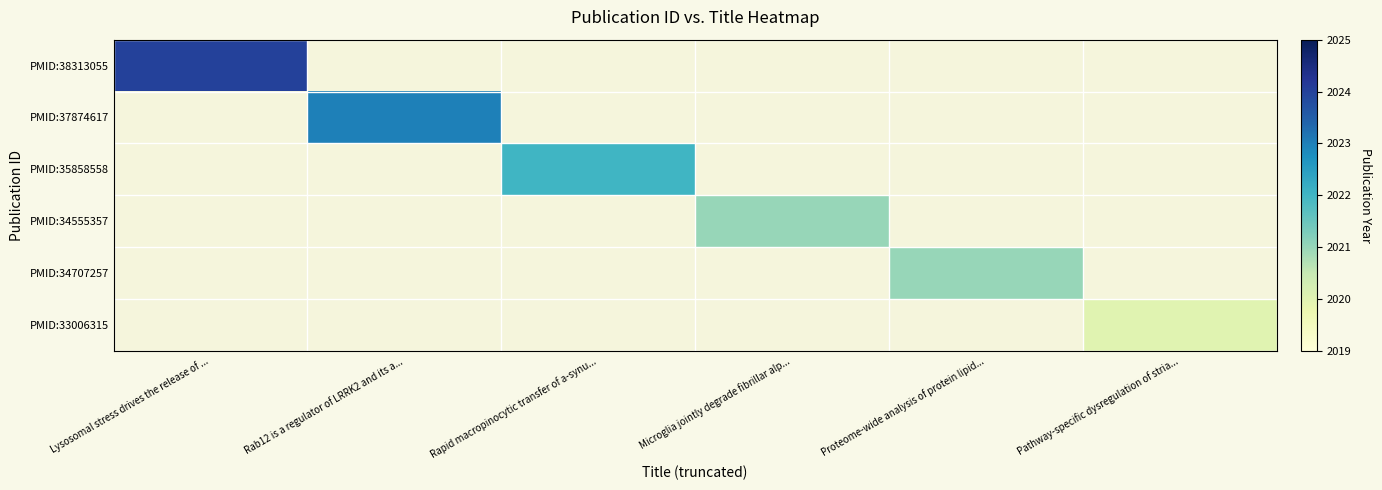

Count the number of data series in this chart.

6